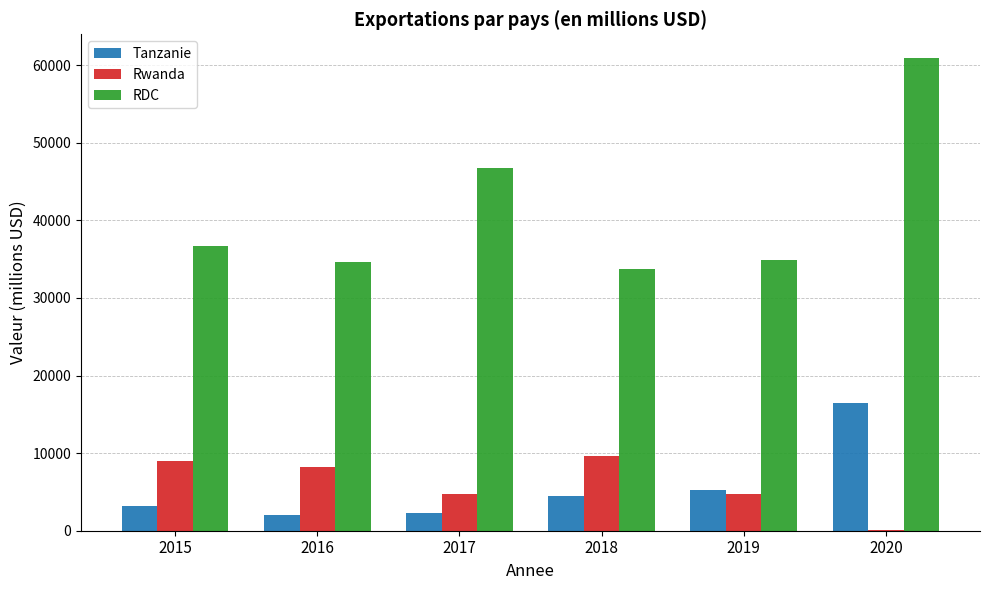

What is the sum of all Tanzanie values?

33754.6